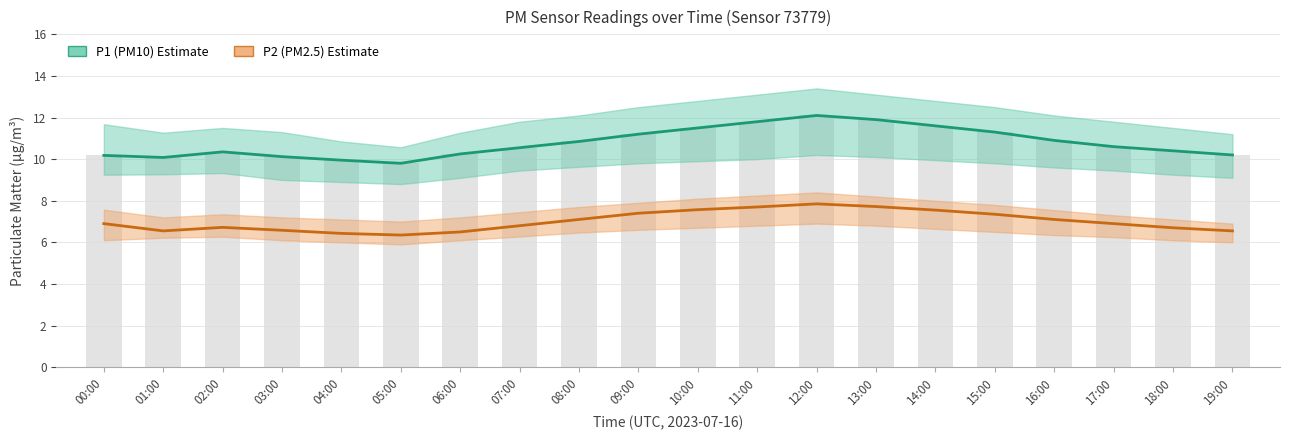

What is the sum of the P2 (PM2.5) values at 10:00 and 19:00?

14.1